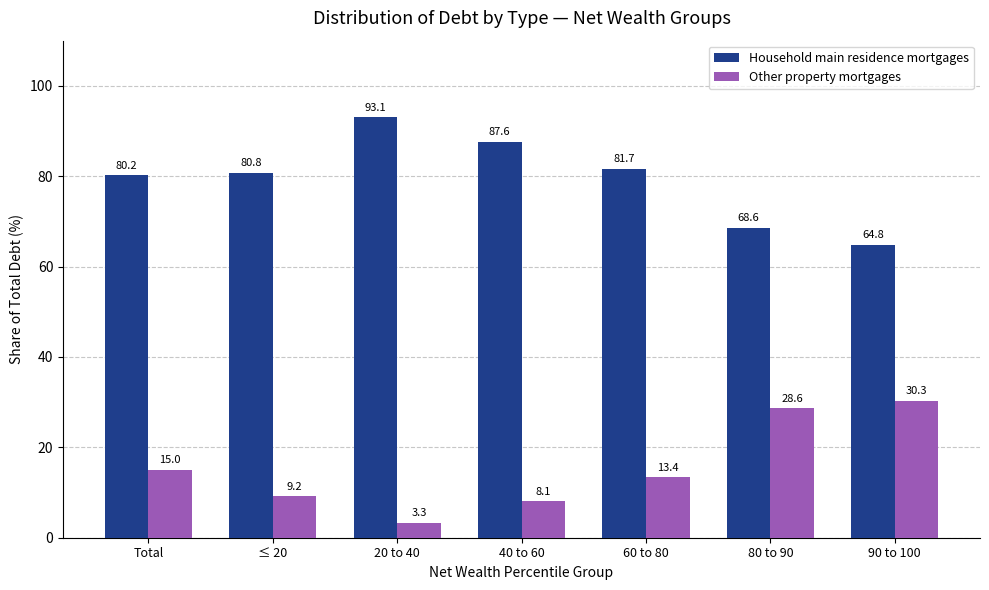

Reading left to right, extract all data points from this chart.

Household main residence mortgages: Total=80.2	≤ 20=80.8	20 to 40=93.1	40 to 60=87.6	60 to 80=81.7	80 to 90=68.6	90 to 100=64.8
Other property mortgages: Total=15.0	≤ 20=9.2	20 to 40=3.3	40 to 60=8.1	60 to 80=13.4	80 to 90=28.6	90 to 100=30.3